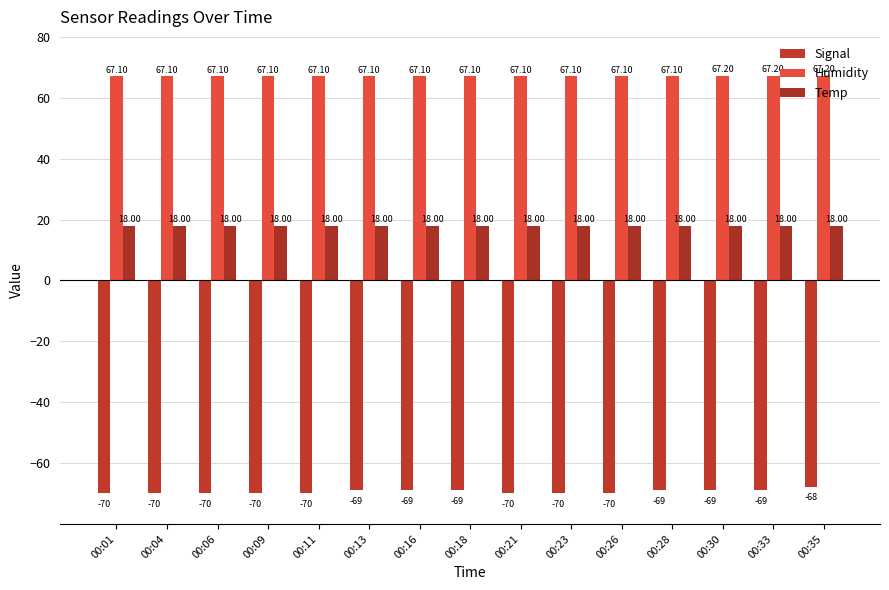

What is the difference between the maximum and minimum values in the Signal series?

2.0